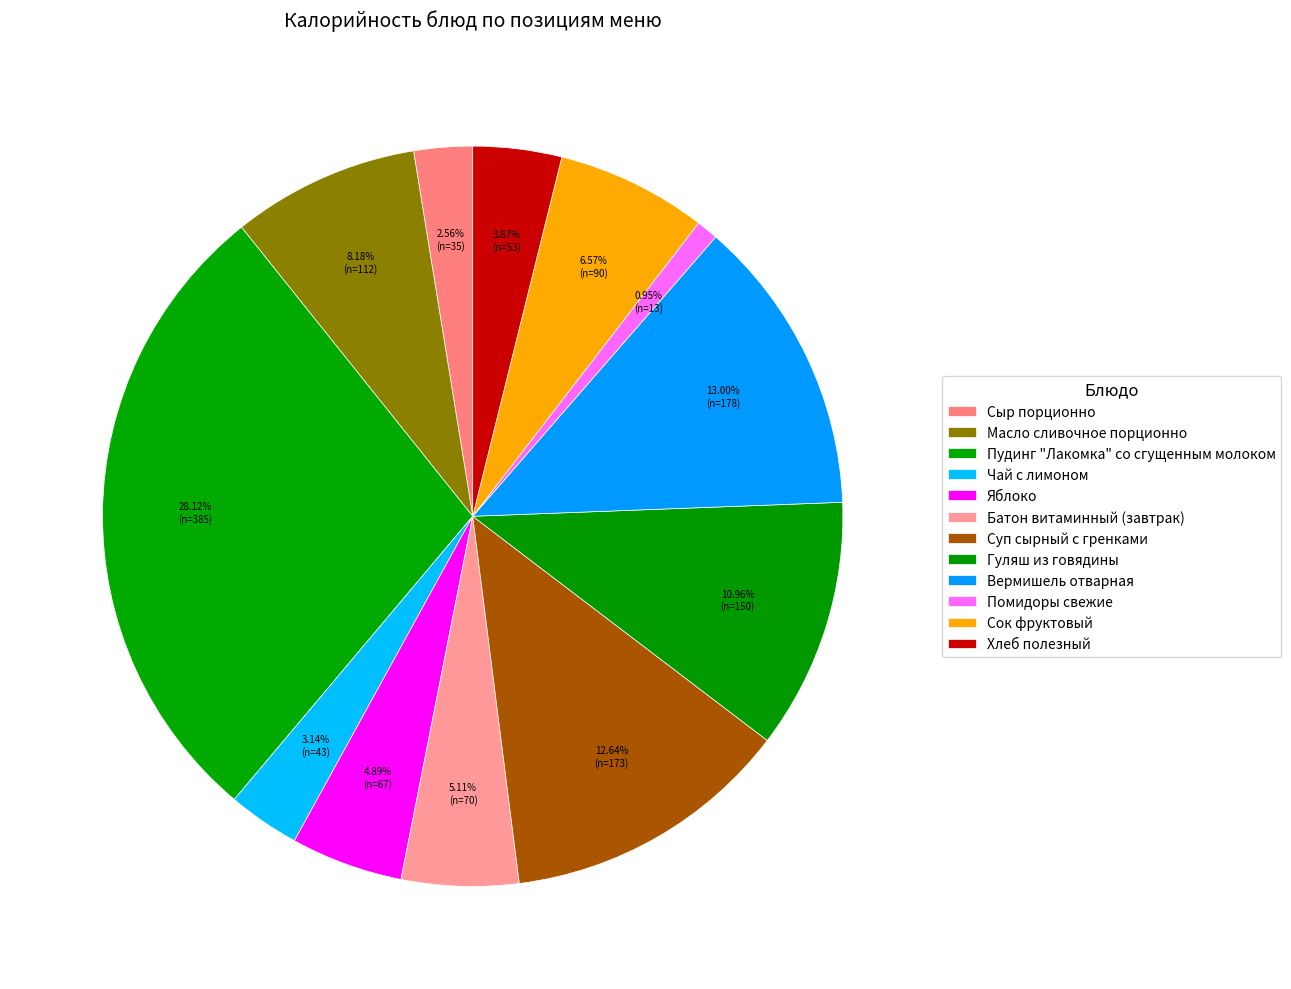

How many segments does this pie chart have?

12